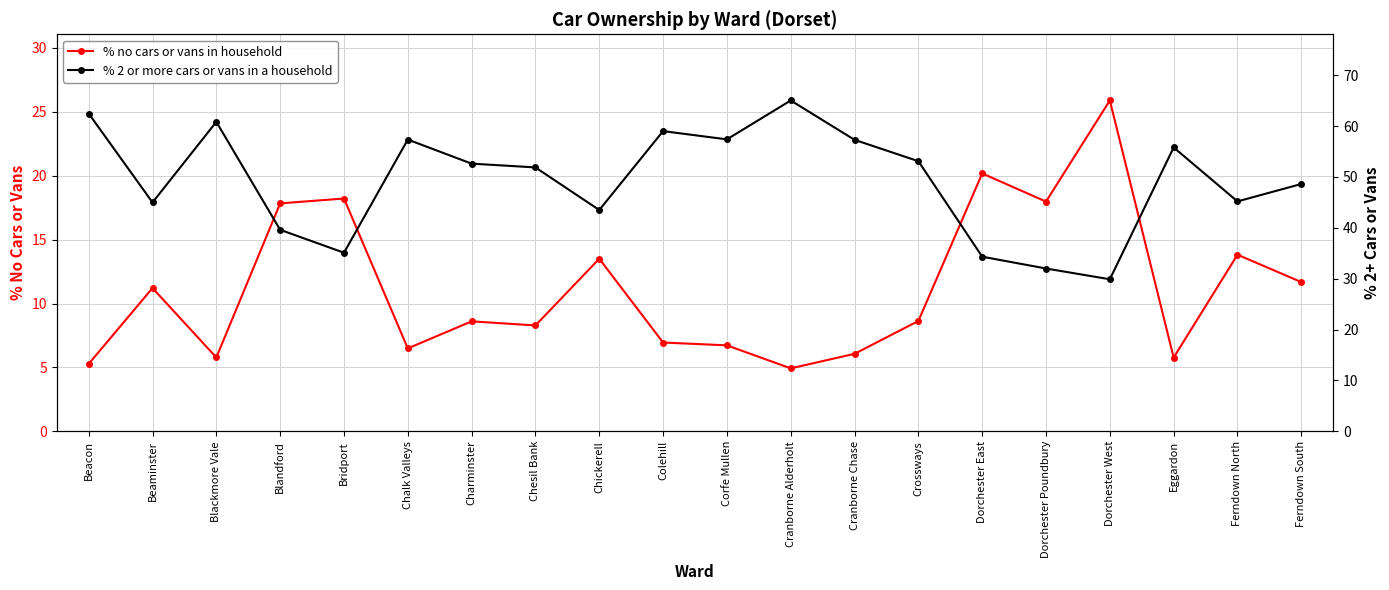

True or false: % 2 or more cars or vans in a household and % no cars or vans in household intersect in this chart.

False